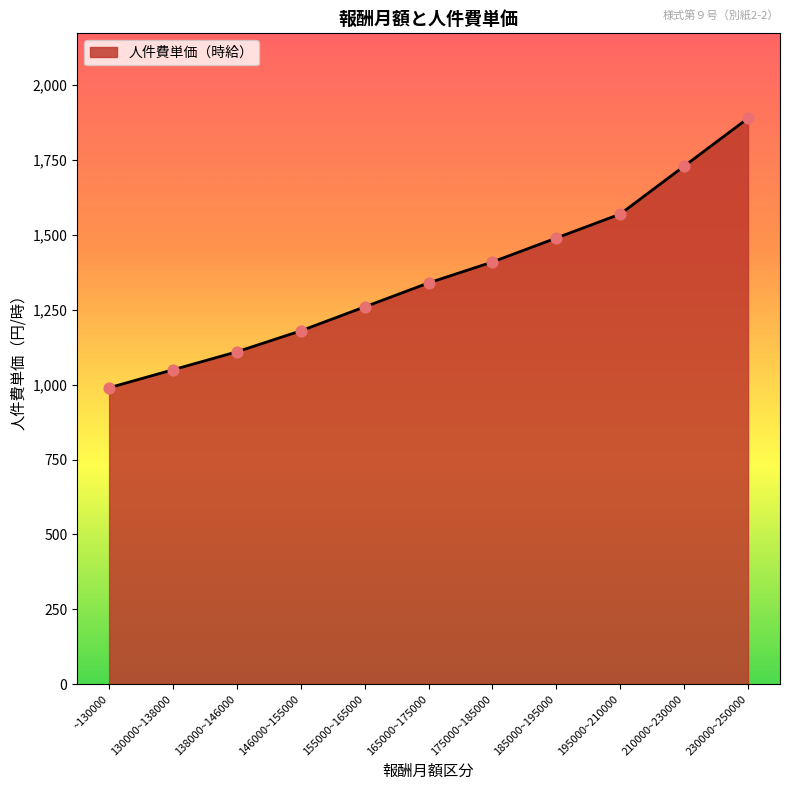

Which has a higher value, 195000~210000 or 130000~138000?

195000~210000